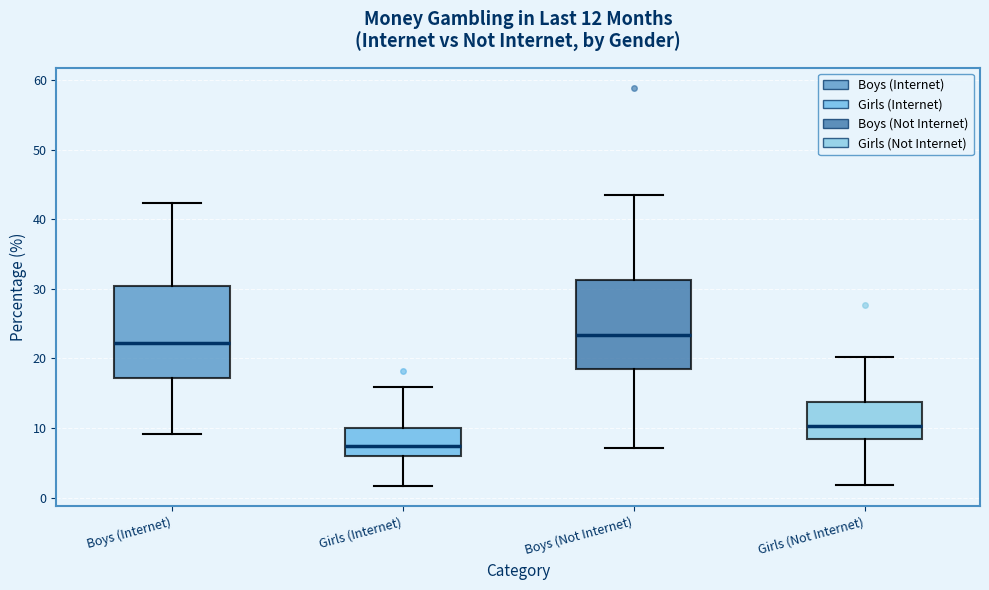

Which box has the highest median line?

Boys (Not Internet)